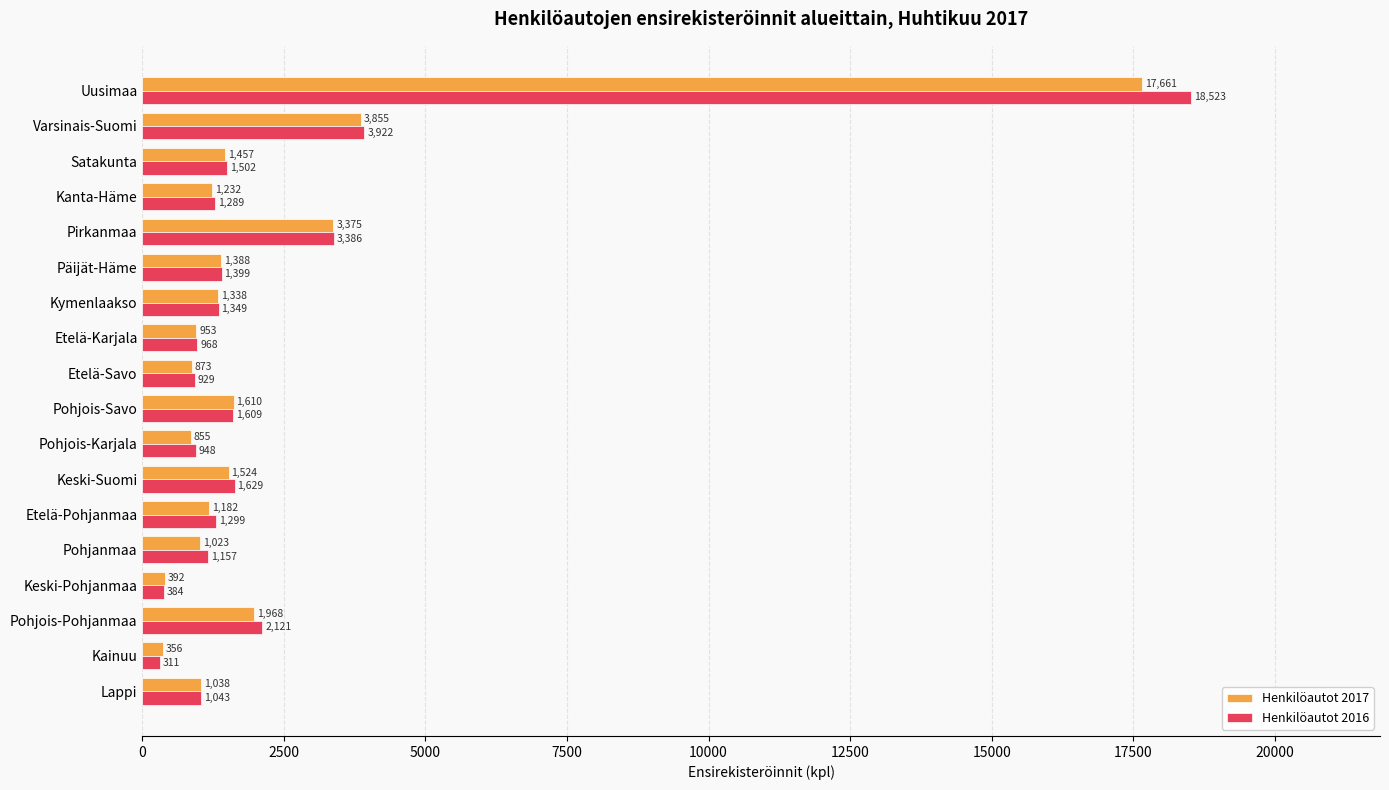

How many values in the Henkilöautot 2017 series are below 1338?

9